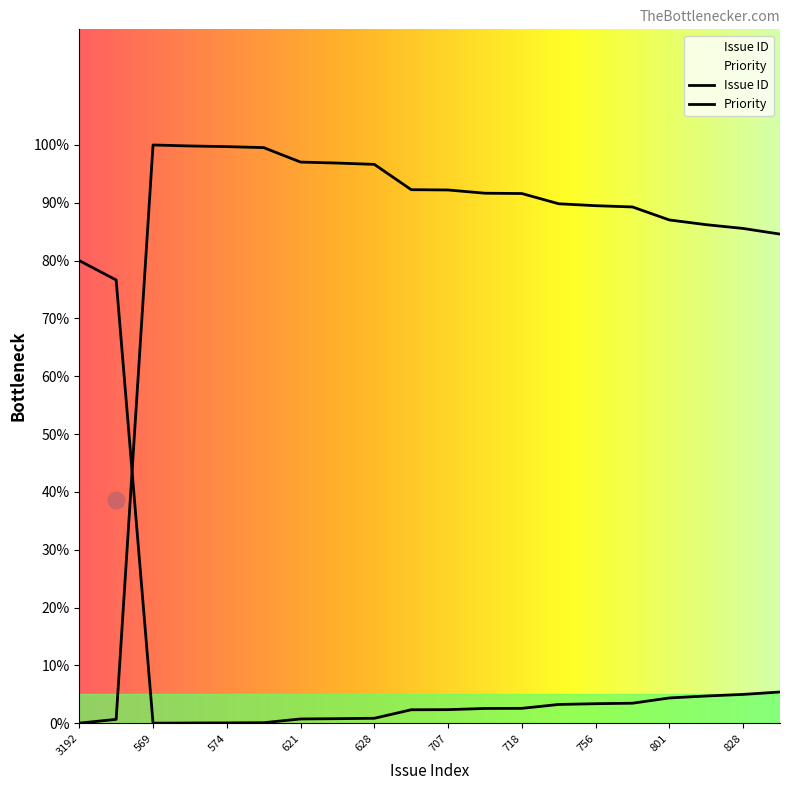

How many data points are above 2?

13